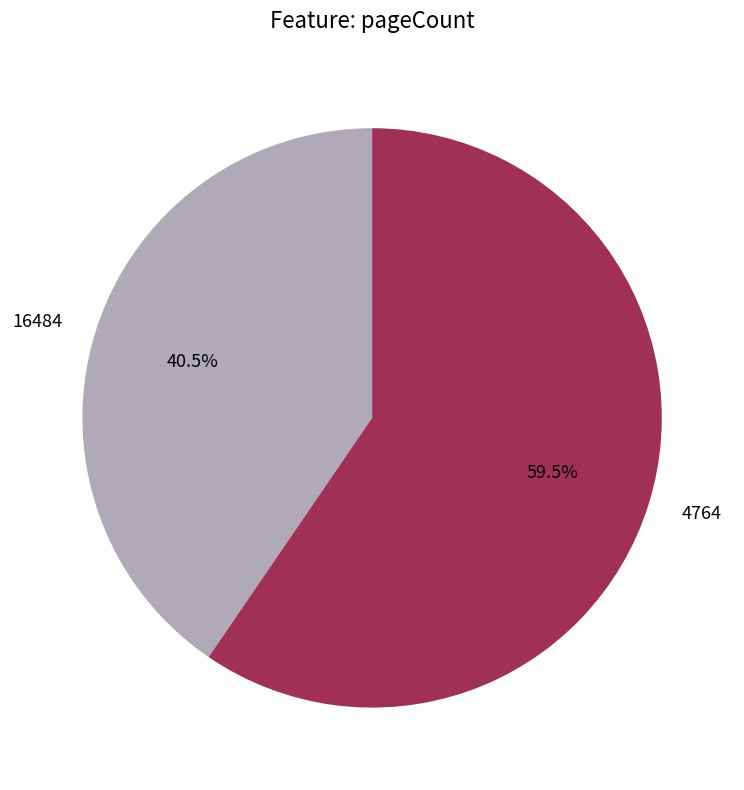

Is 4764 the majority of the pie?

Yes